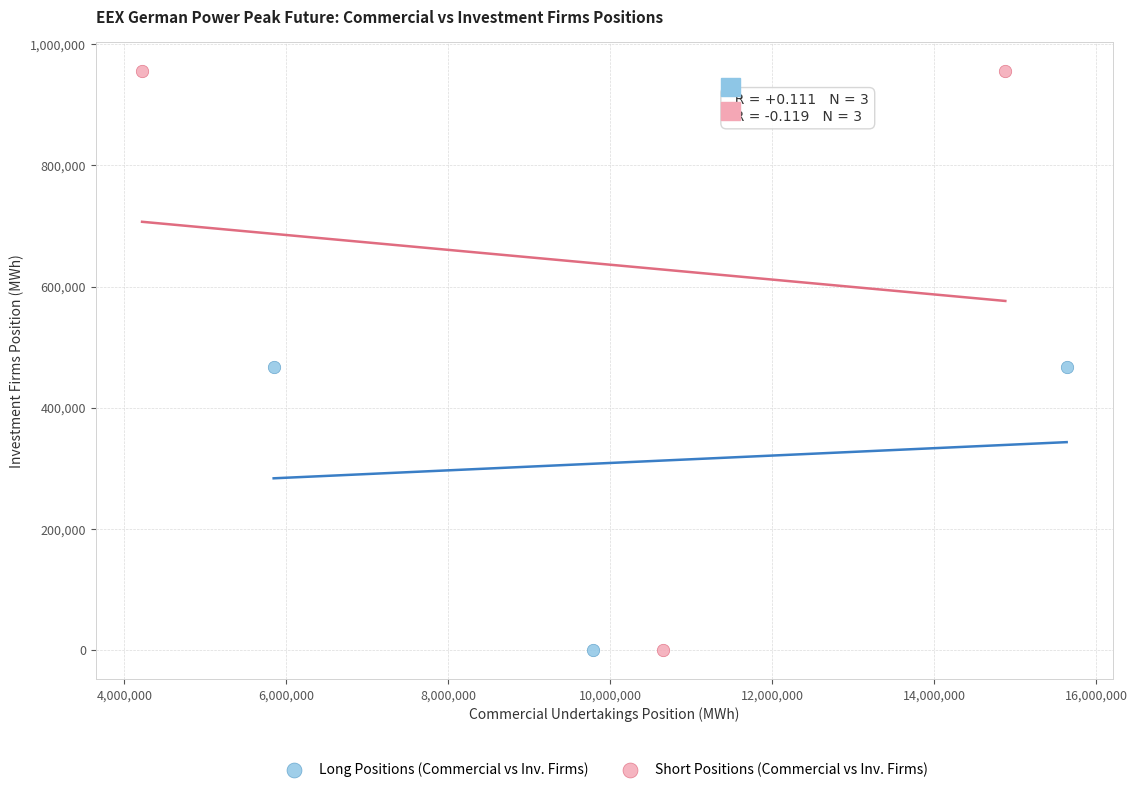

Which series has the largest Y range (max minus min)?

Short Positions (Commercial vs Inv. Firms)